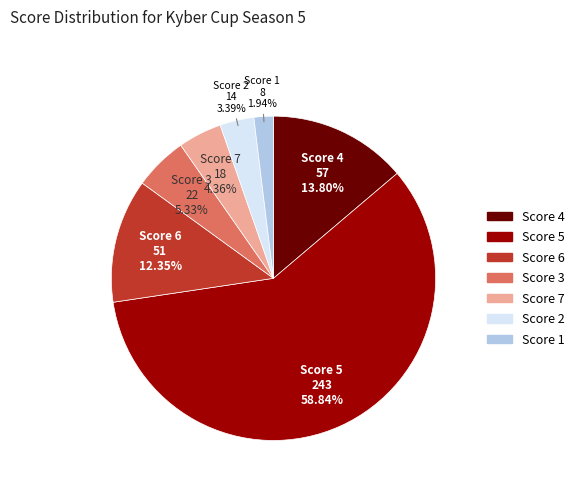

Which slice is the smallest?

Score 1